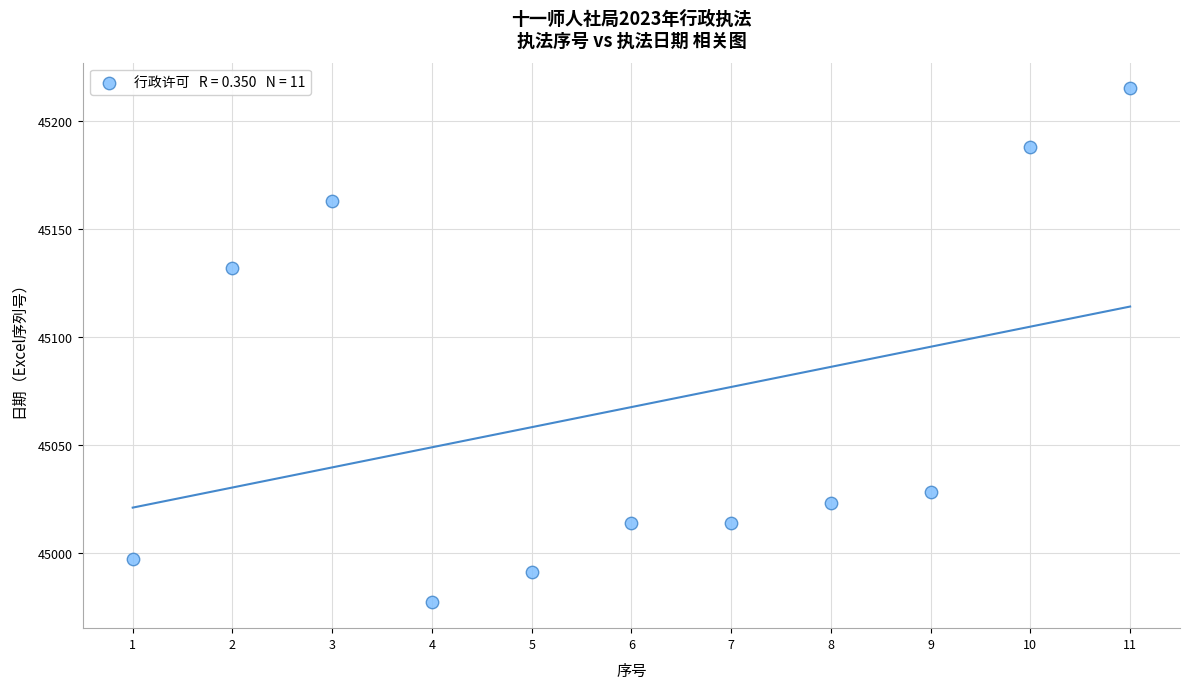

What is the average Y value?

45067